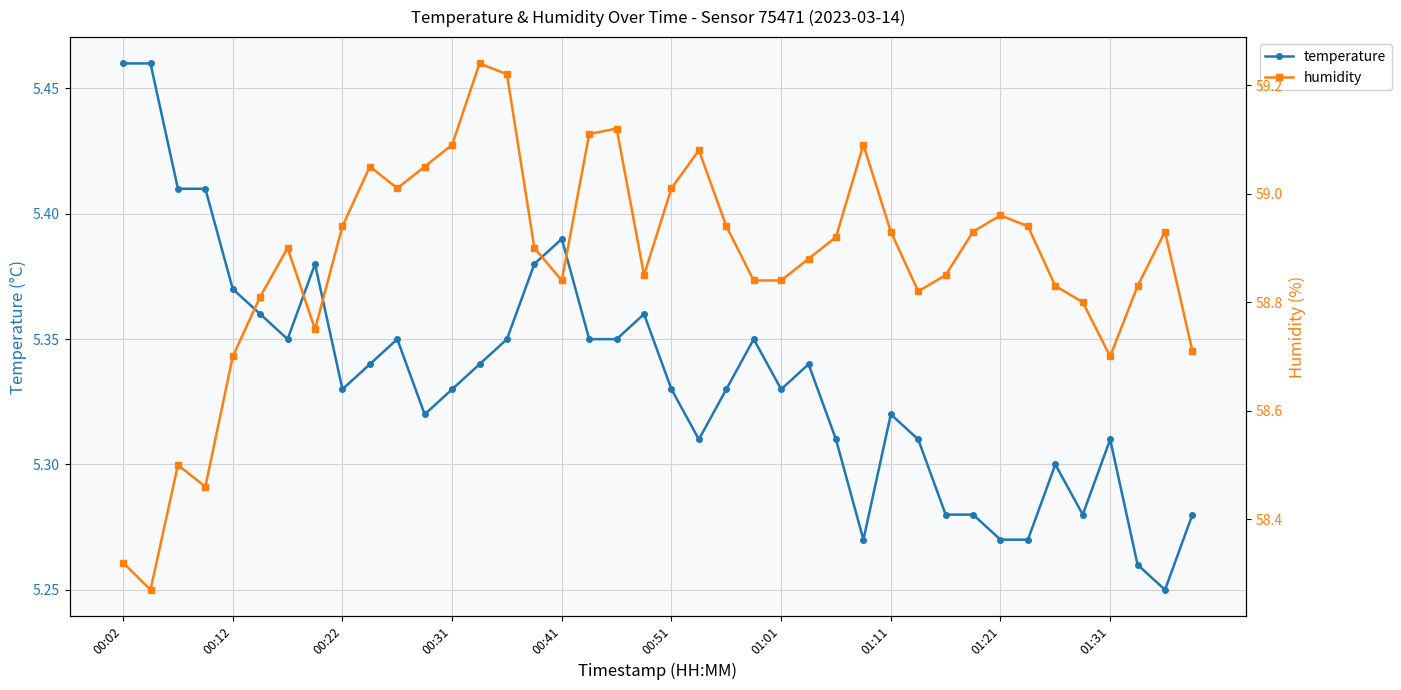

How many temperature values are between 5 and 6?

40